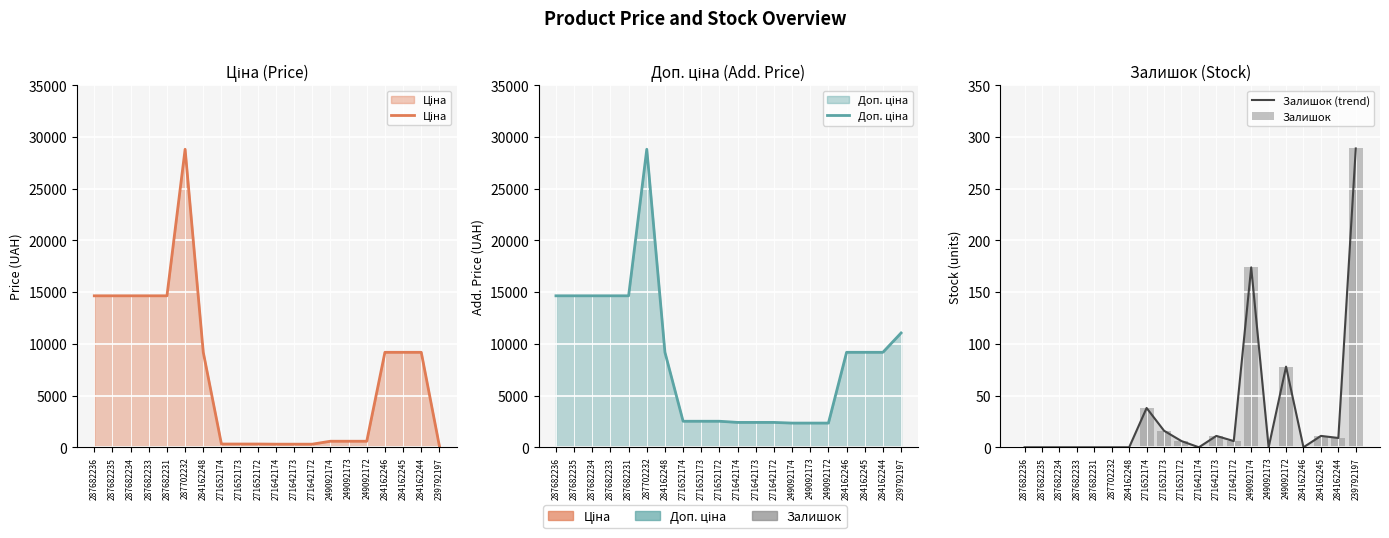

The value of Ціна at 287682233 is 19784.1. True or false?

False